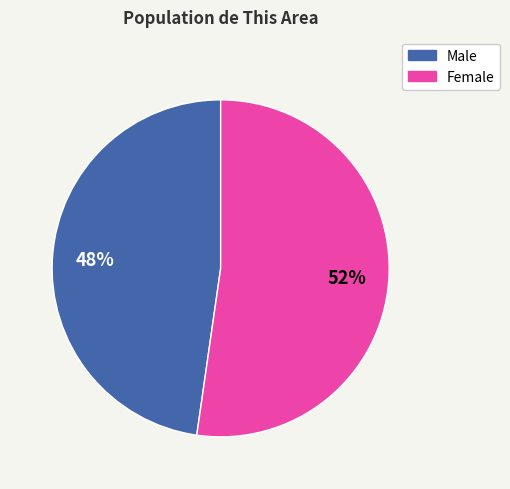

What is the majority slice?

Female